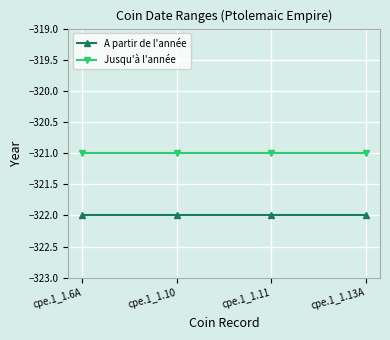

Rank the series by their average value, from highest to lowest.

Jusqu'à l'année, A partir de l'année